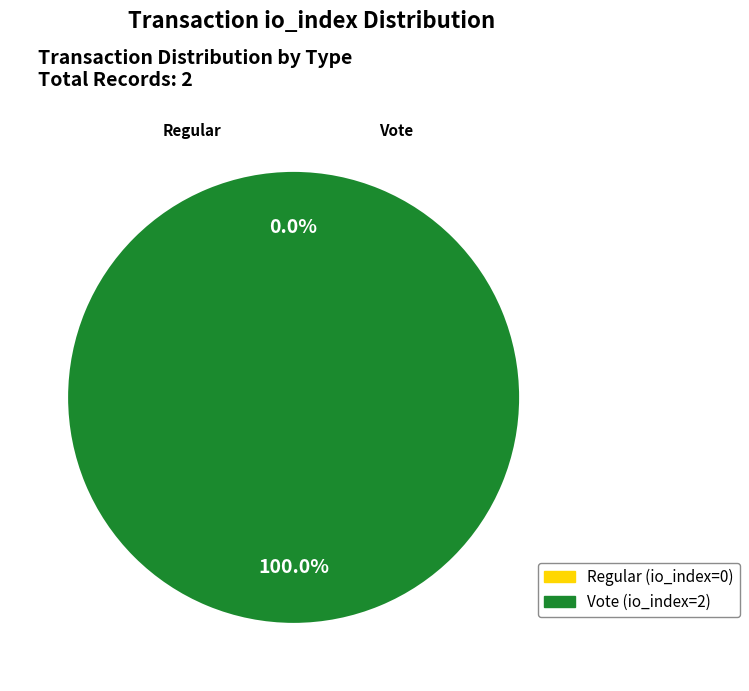

Count the number of slices in the pie.

2